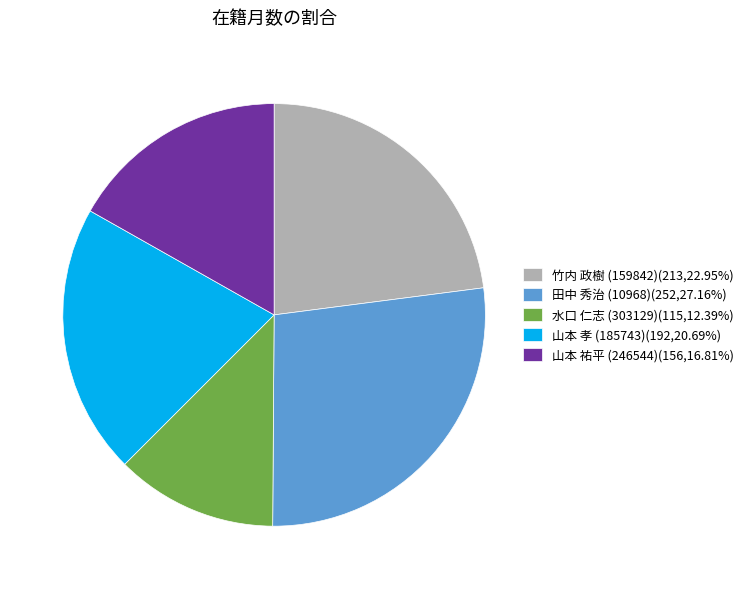

Is the sum of 田中 秀治 (10968)(252,27.16%) and 水口 仁志 (303129)(115,12.39%) greater than half?

No